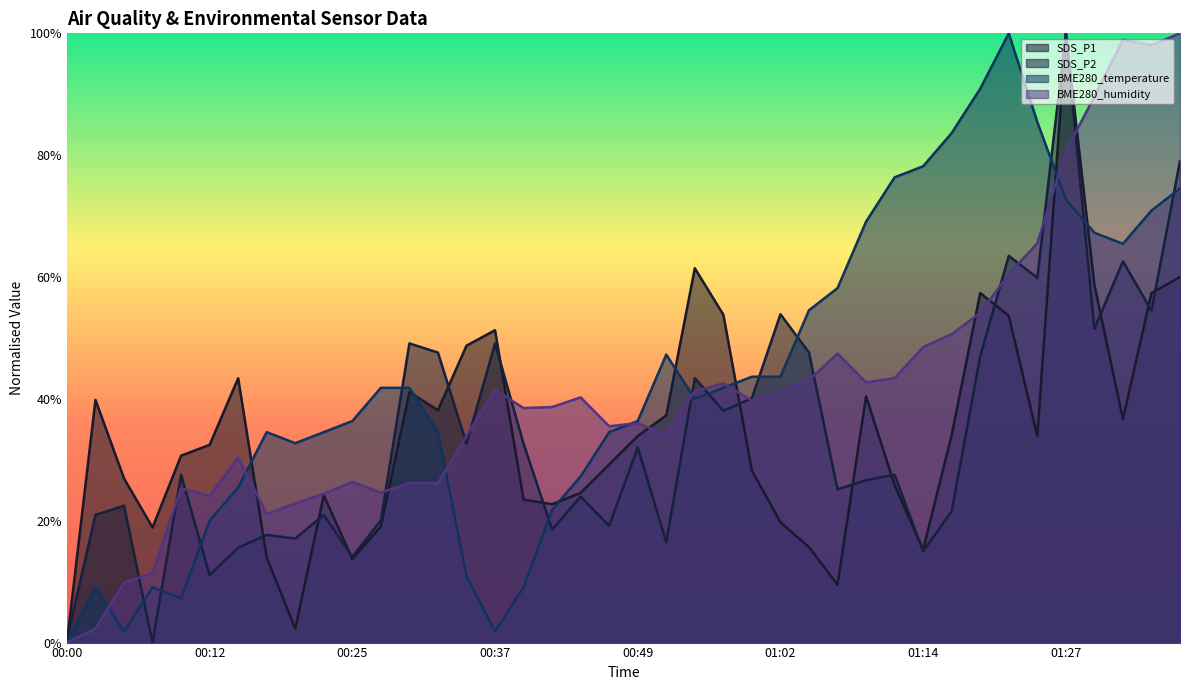

How many times do SDS_P1 and SDS_P2 cross each other?

15